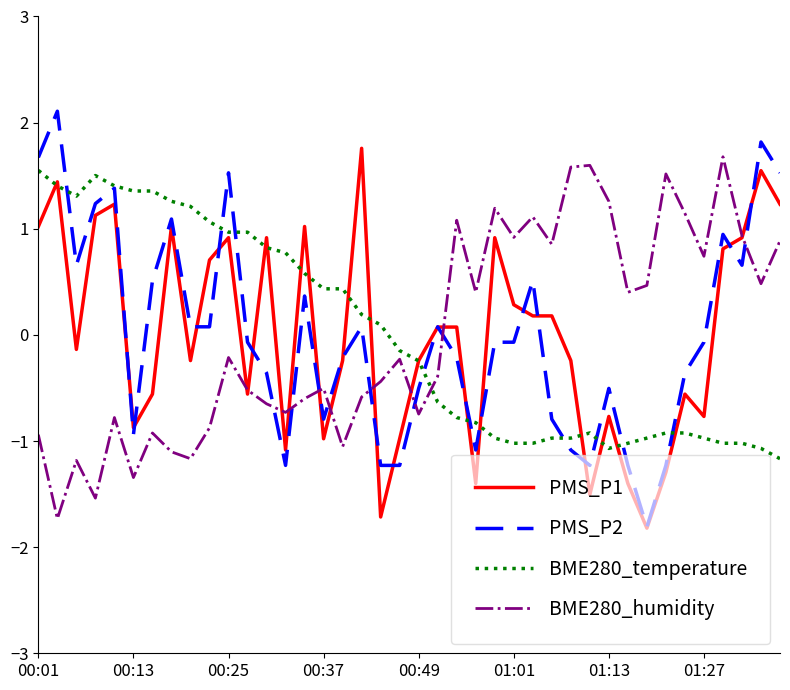

How many positive values does the BME280_temperature series have?

19